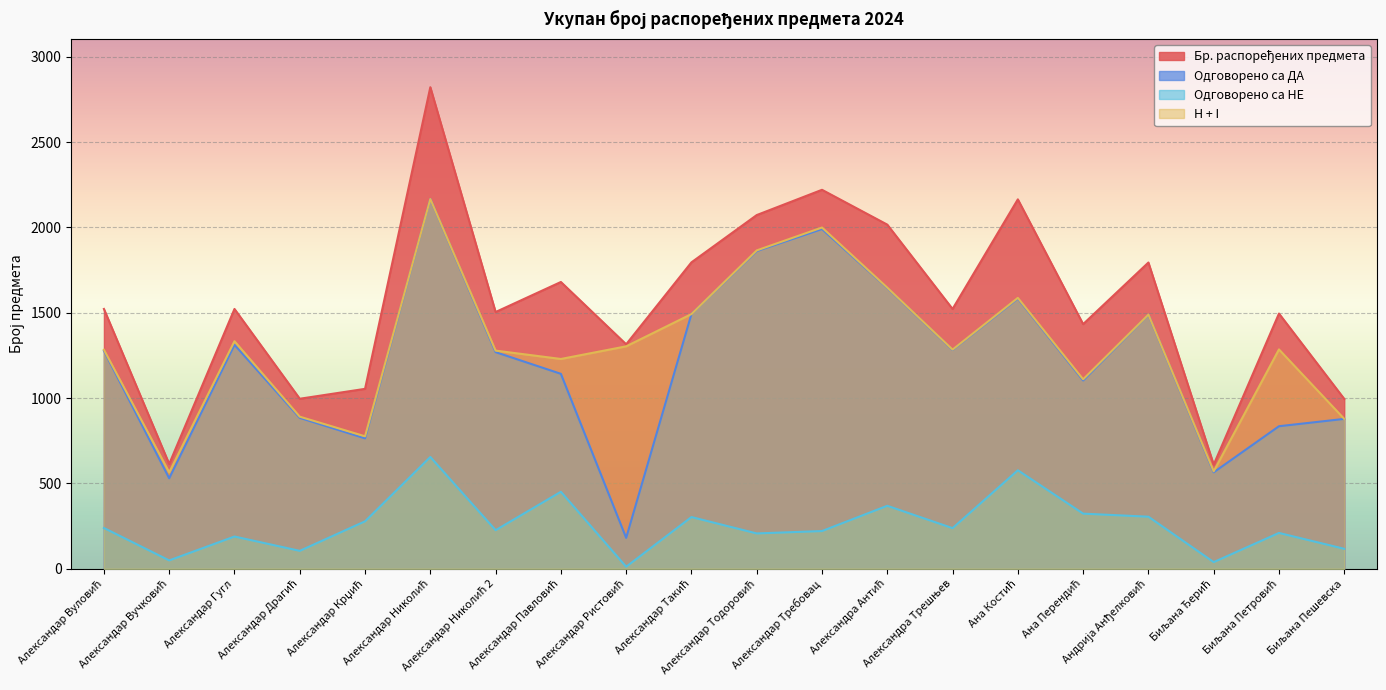

The value of Одговорено са ДА at Ана Перендић is 1103. True or false?

True